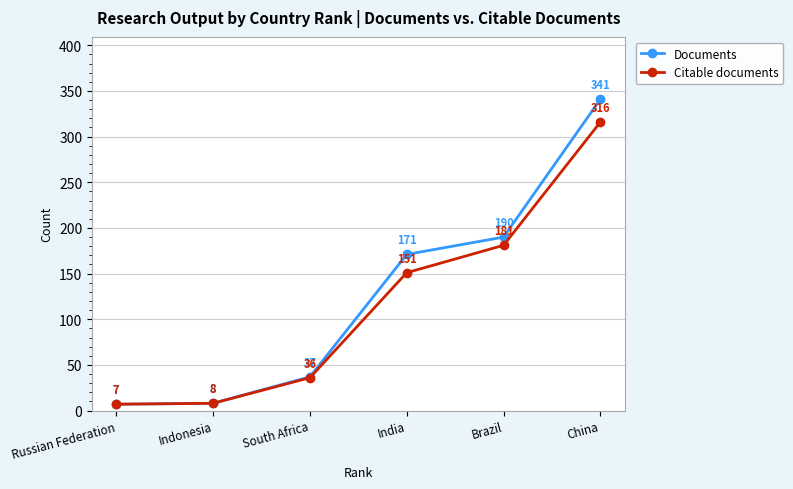

At which label is Documents closest to 174?

India